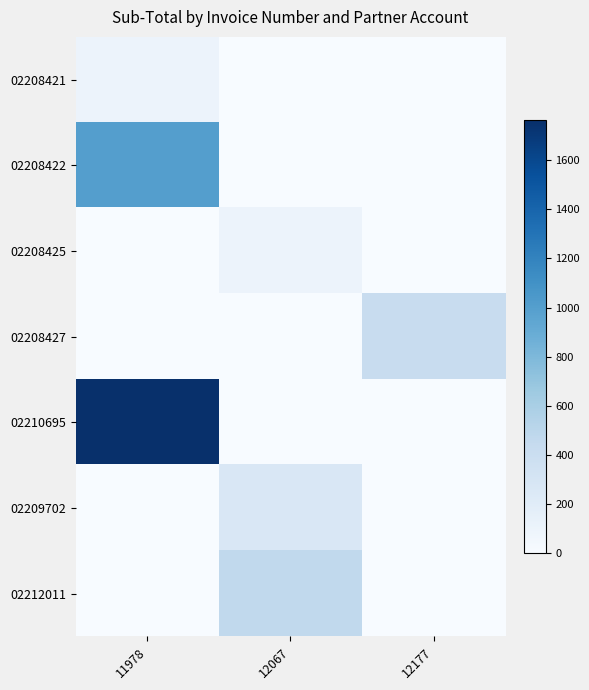

Reading left to right, what are all the values shown in this chart?

02208421: 11978=101.0	12067=0.0	12177=0.0
02208422: 11978=999.1	12067=0.0	12177=0.0
02208425: 11978=0.0	12067=101.0	12177=0.0
02208427: 11978=0.0	12067=0.0	12177=417.2
02210695: 11978=1762.4	12067=0.0	12177=0.0
02209702: 11978=0.0	12067=263.3	12177=0.0
02212011: 11978=0.0	12067=461.9	12177=0.0